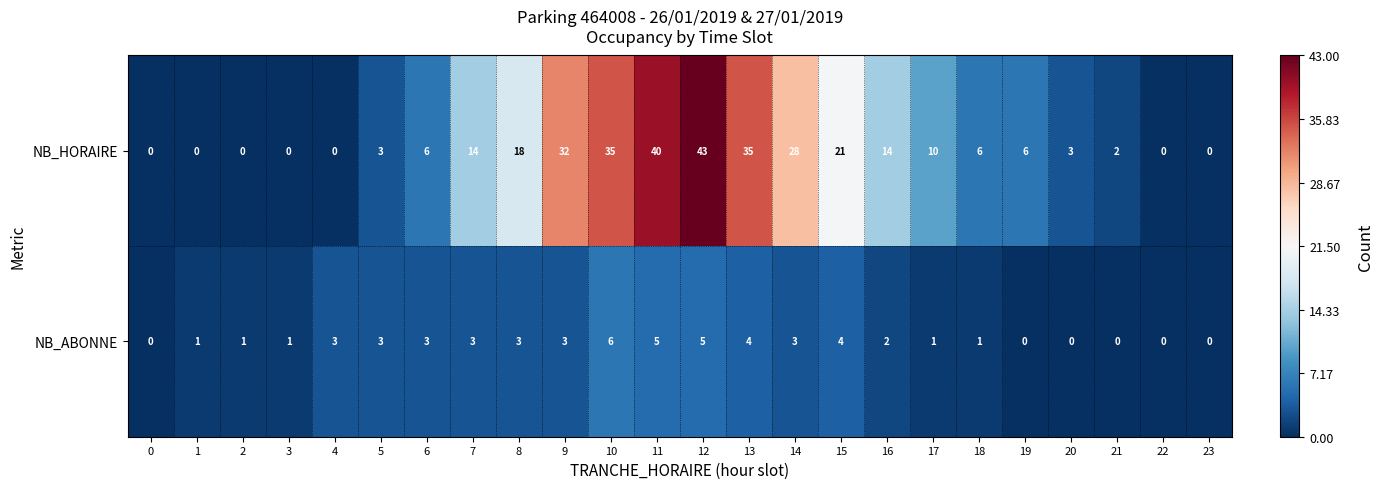

Is it true that NB_ABONNE equals 5 at 4?

False